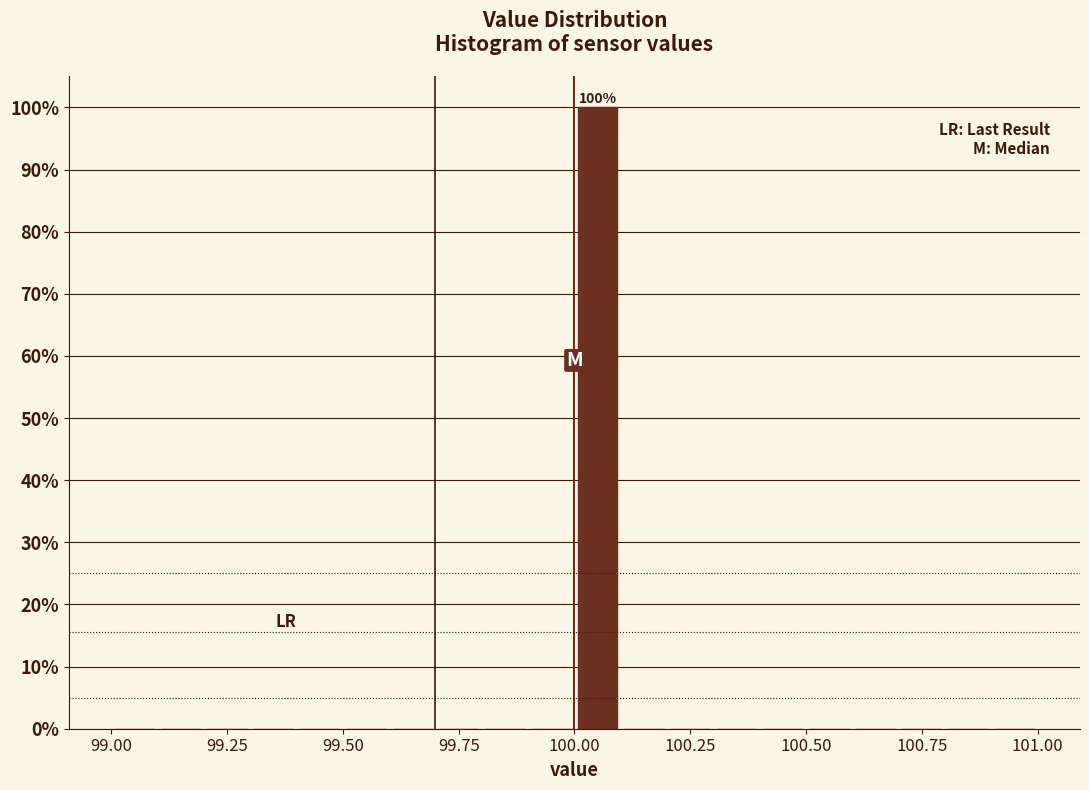

Read against the x-axis, roughly where is the centre of the tallest bar?

100.05